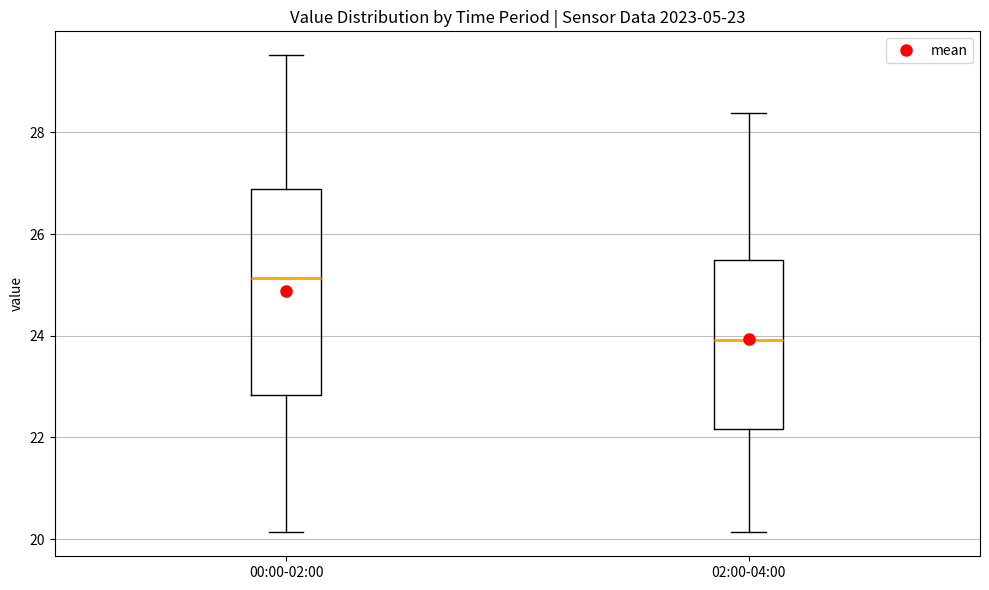

Which box has the lowest median line?

02:00-04:00